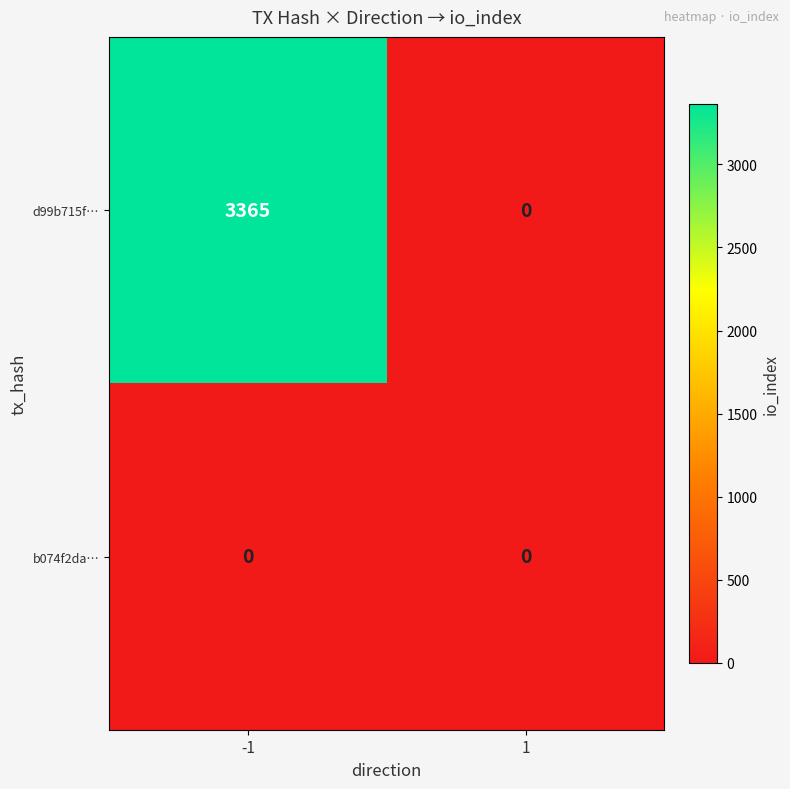

Which series has the widest spread of values?

d99b715f…